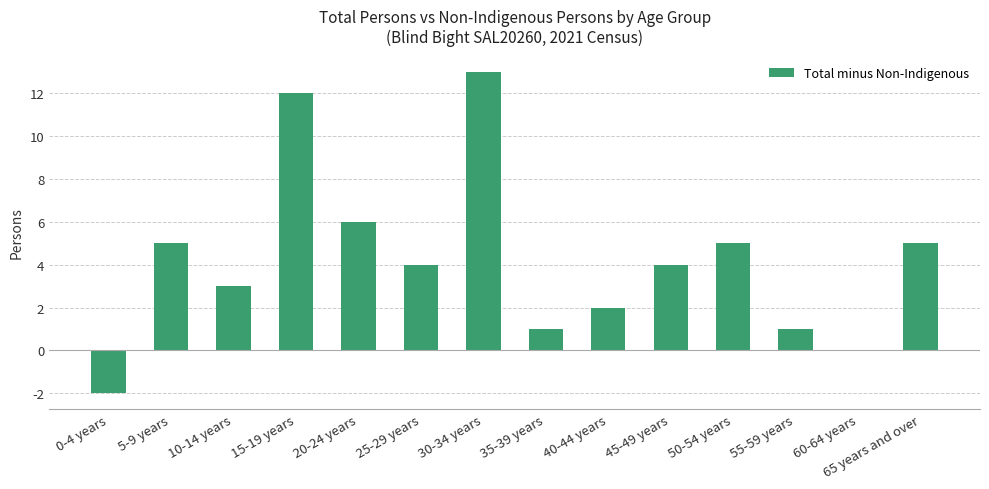

The value at 30-34 years is 17. True or false?

False